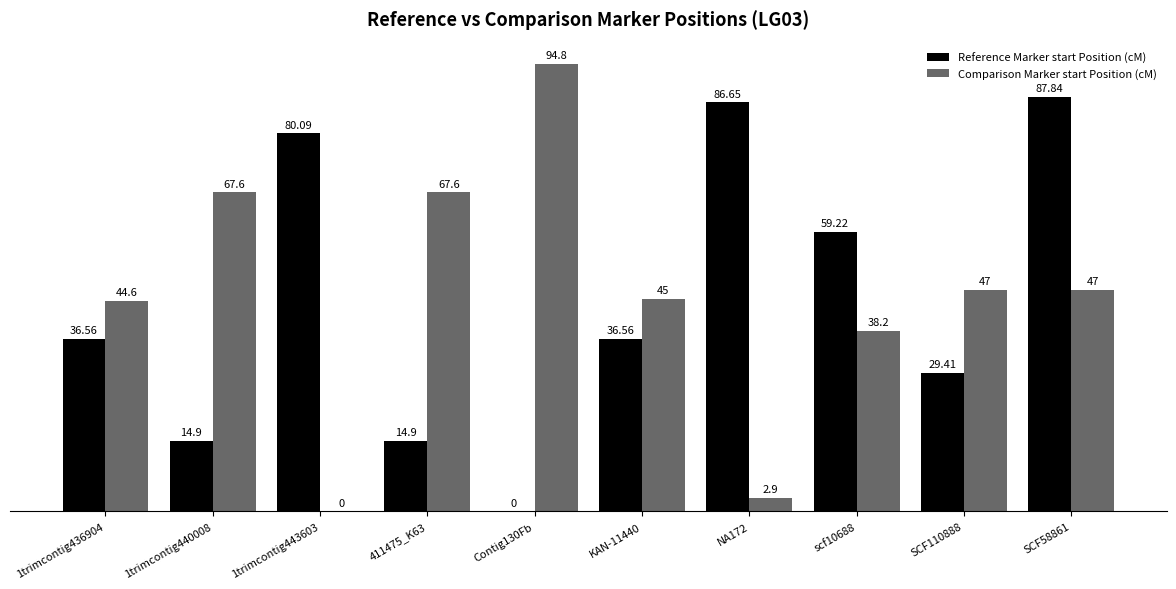

What is the sum of the Reference Marker start Position (cM) values at 1trimcontig436904 and SCF110888?

66.0